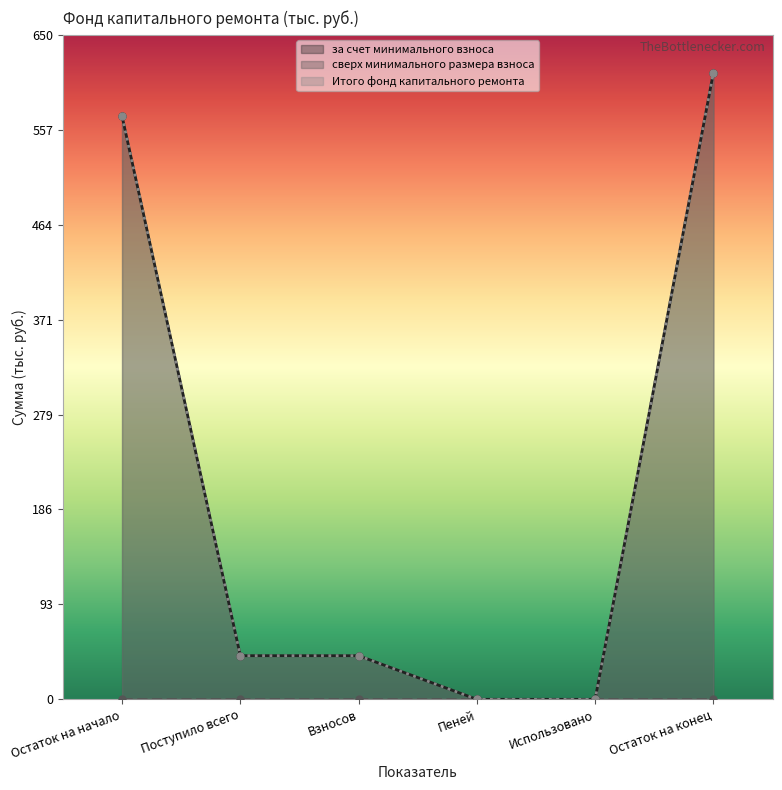

Where does the Итого фонд капитального ремонта series first go above 42?

Остаток на начало